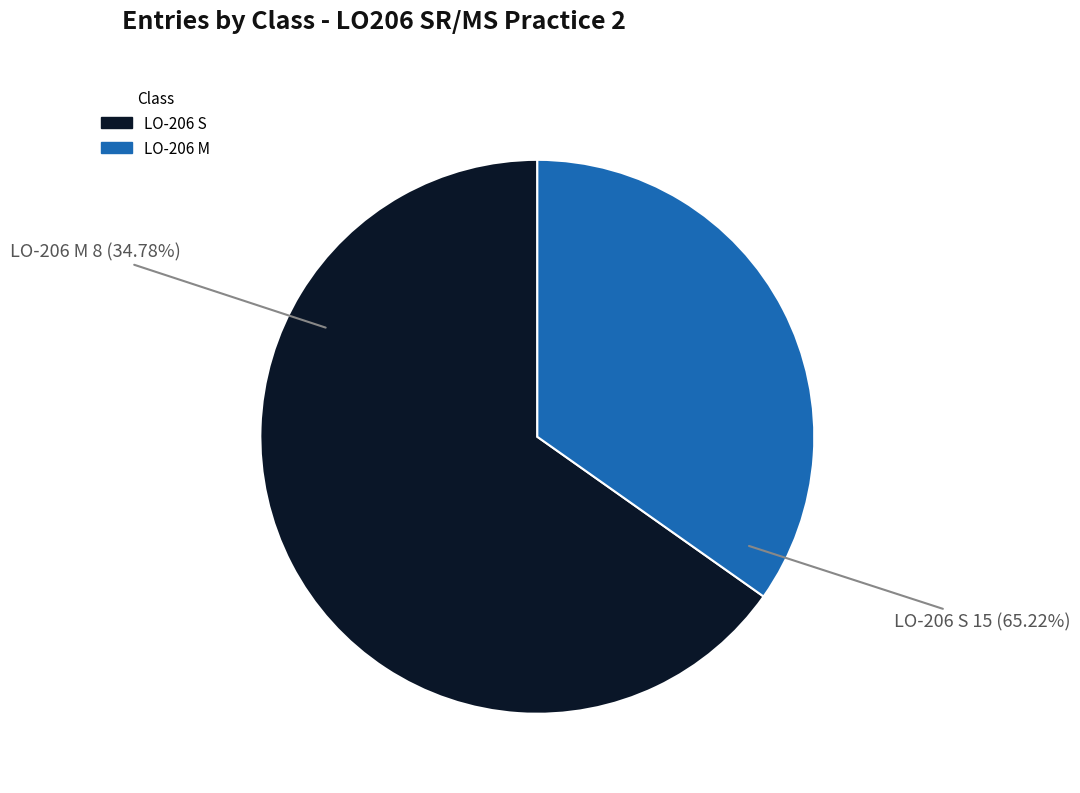

How many slices are in this pie chart?

2